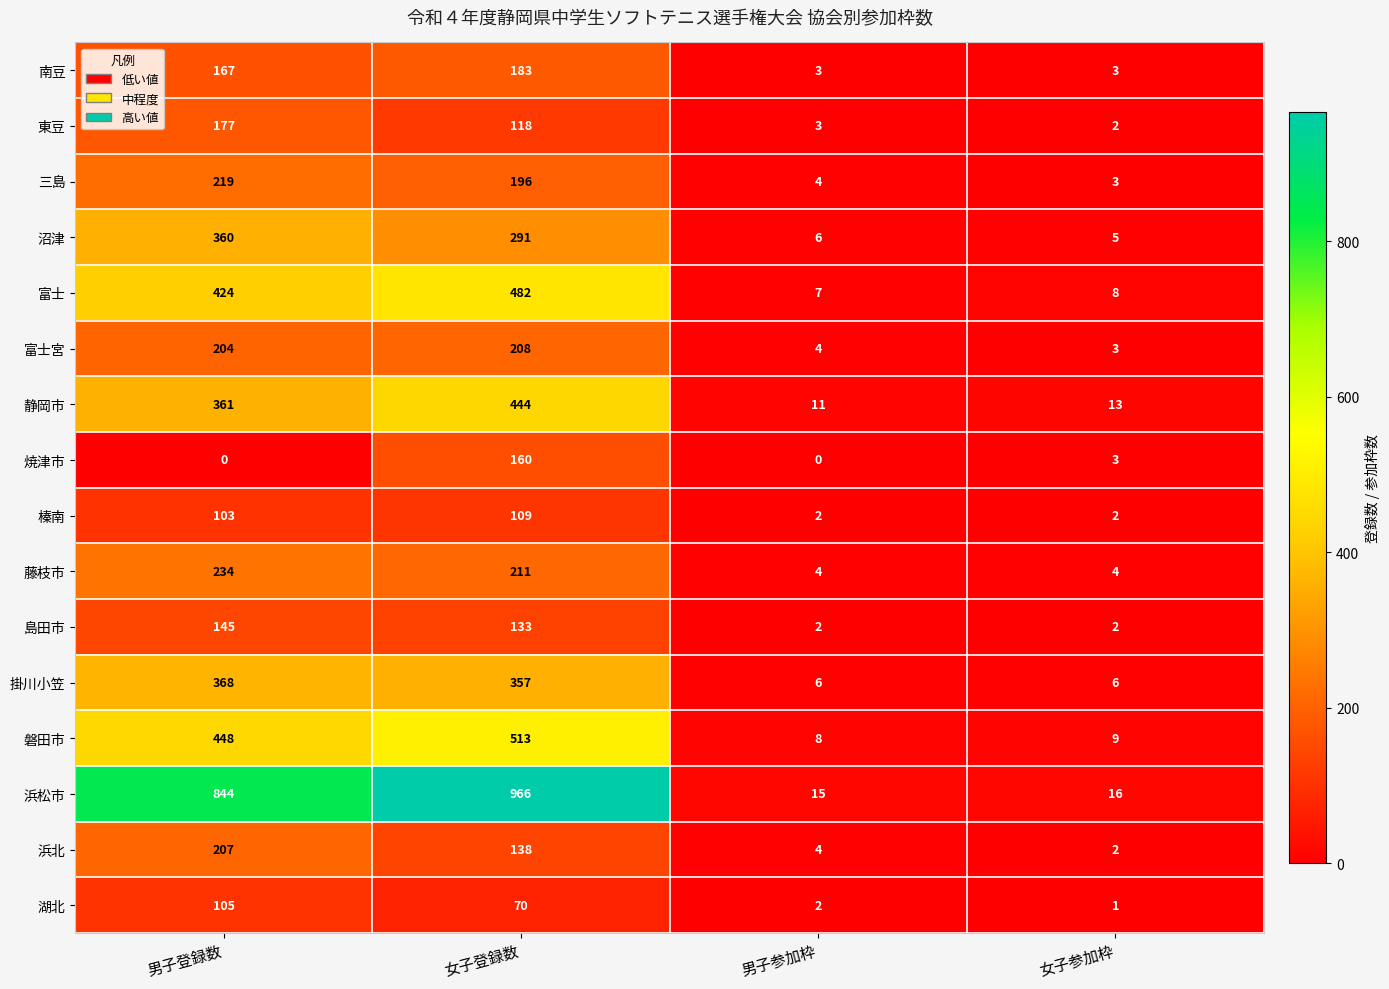

What is the total value across all series at 男子参加枠?

81